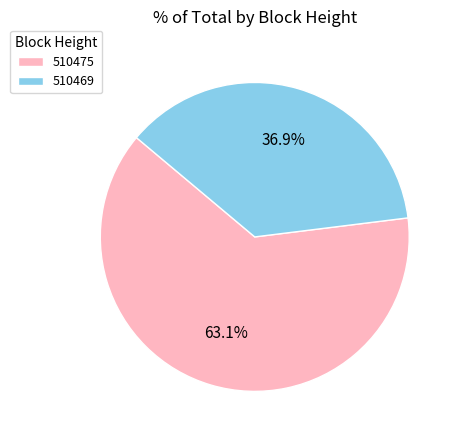

To the nearest percent, what percentage of the pie is 510475?

63%